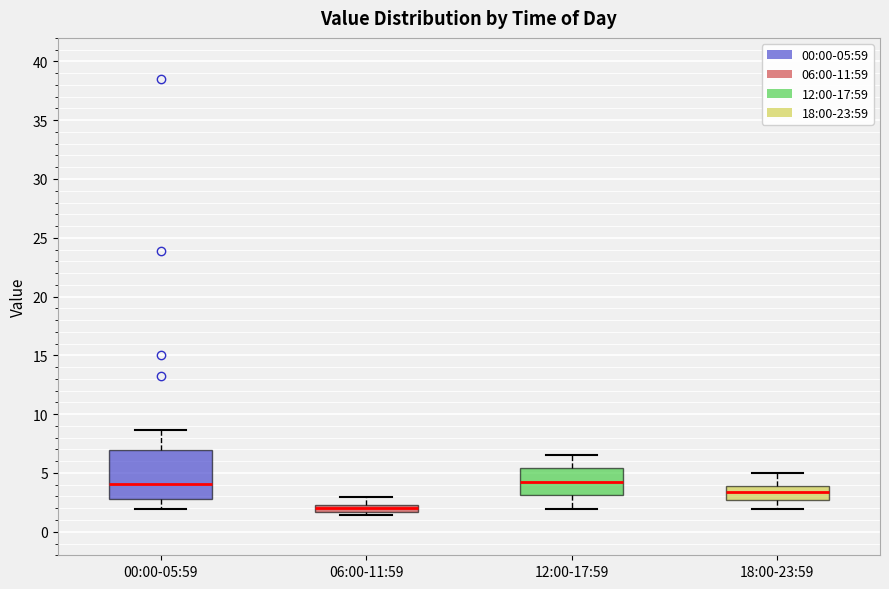

Comparing the boxes themselves (not the whiskers), which one is the tallest?

00:00-05:59